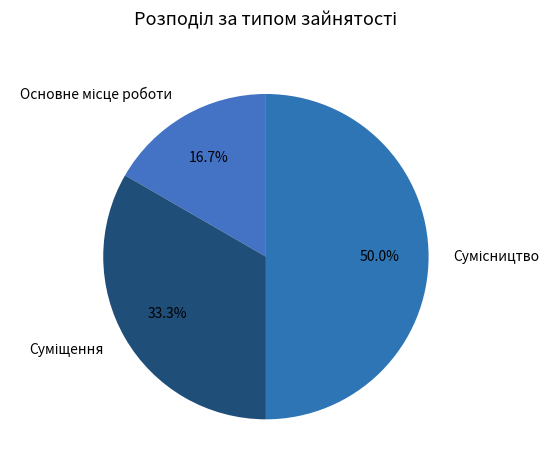

What is the ratio of the value at Сумісництво to the value at Основне місце роботи?

3.0